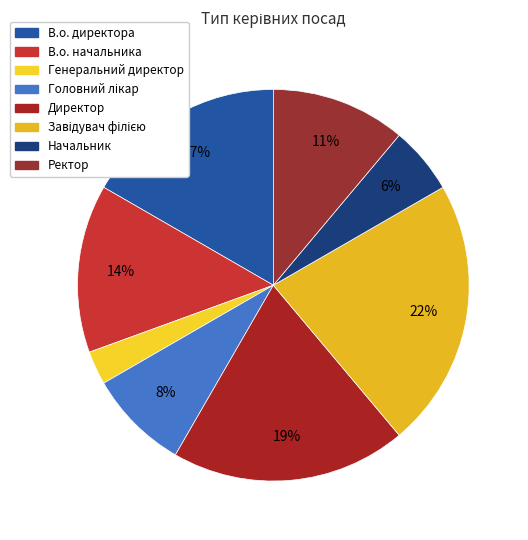

To the nearest percent, what portion does Завідувач філією represent?

22%